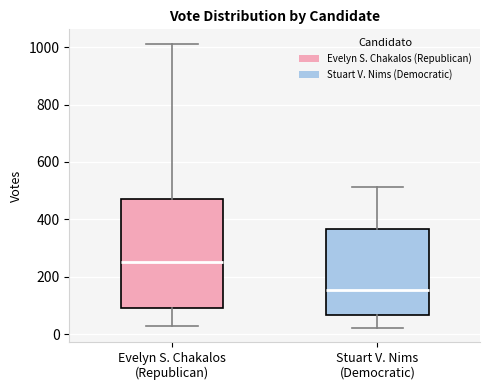

Where does the upper whisker of the box for Evelyn S. Chakalos (Republican) end on the y-axis? The values are not printed on the chart, so give them approximately, as read against the axis.

1020